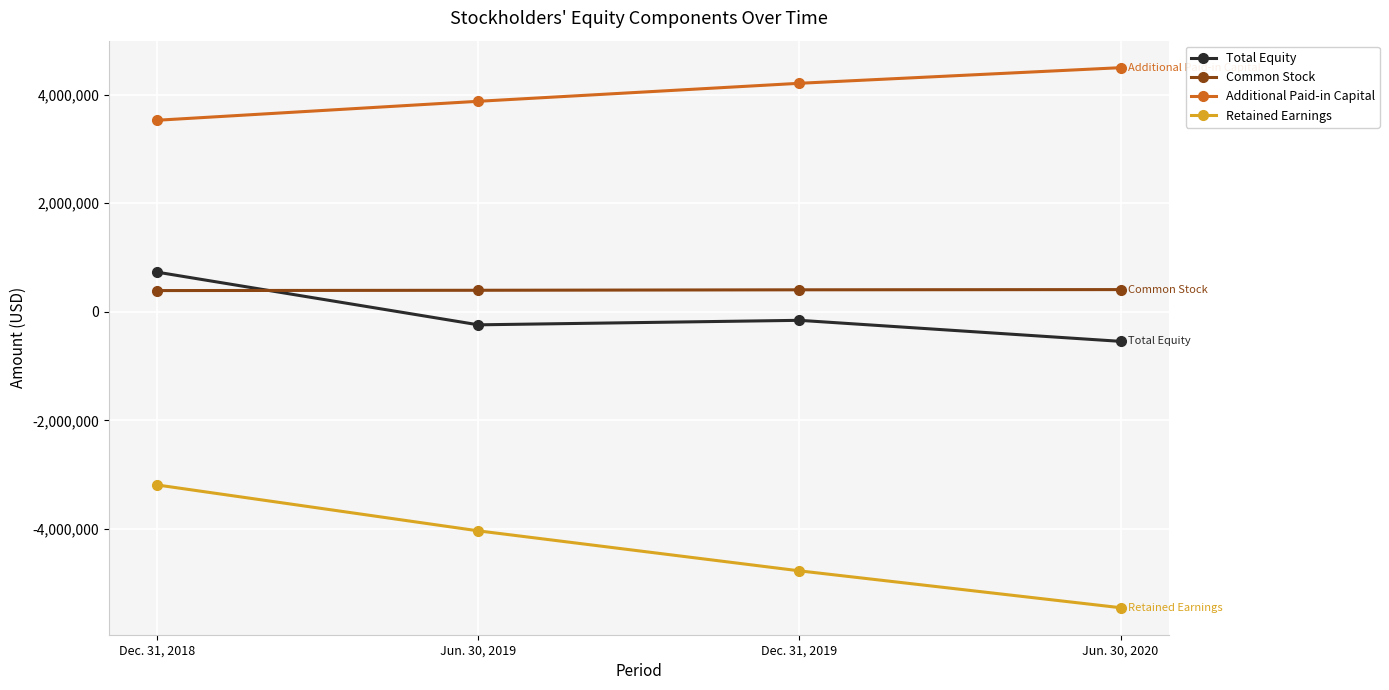

What is the total value across all series at Jun. 30, 2020?

-1087866